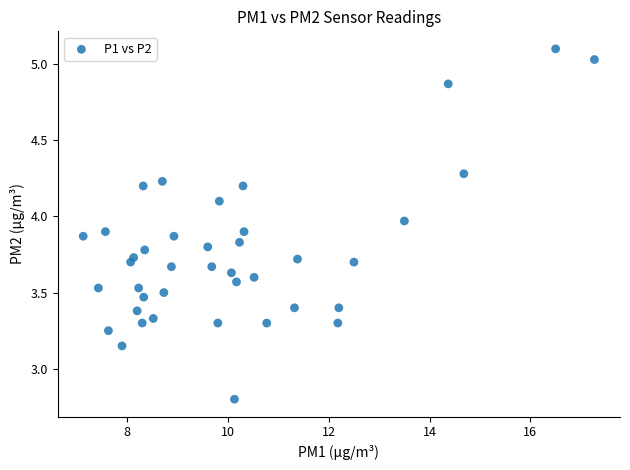

What is the range of X values (max minus min)?

10.1